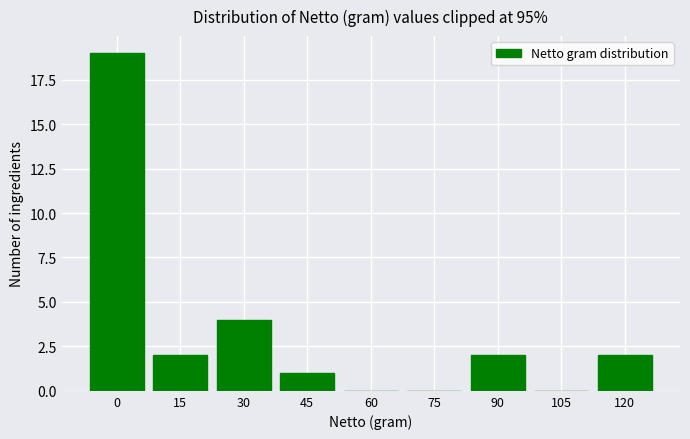

Reading left to right, list all the values displayed in this chart.

0=19	15=2	30=4	45=1	60=0	75=0	90=2	105=0	120=2